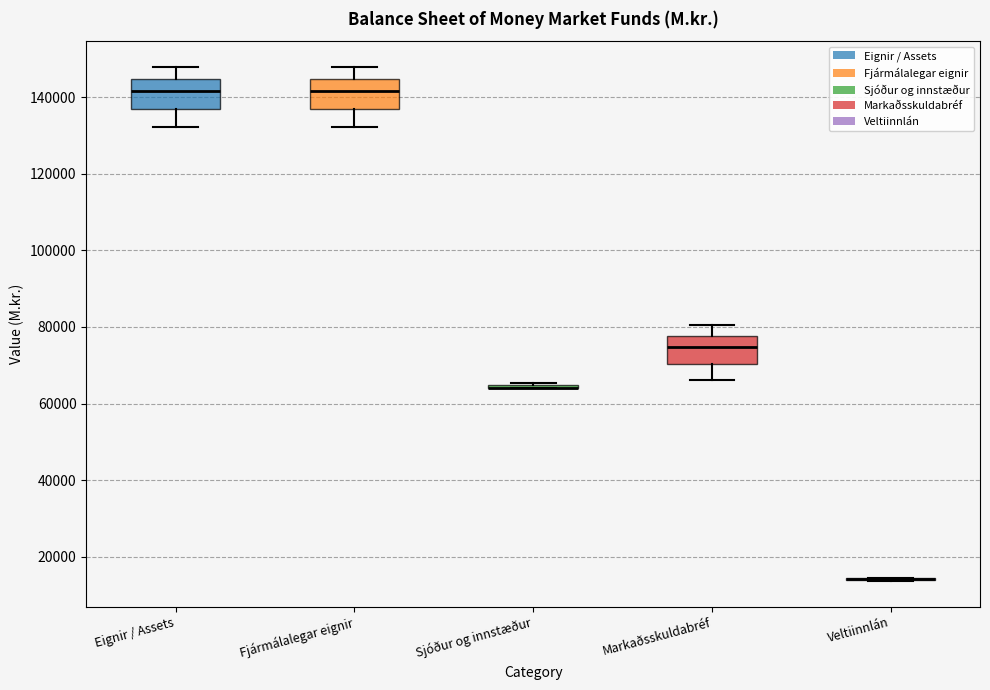

Reading left to right, read every box against the y-axis: the position of its median line, the range the box covers, and the ends of its whiskers. The values are not printed on the chart, so give them approximately, as read against the axis.

Eignir / Assets: median 142000, box 136000 to 144000, whiskers 132000 to 148000
Fjármálalegar eignir: median 142000, box 136000 to 144000, whiskers 132000 to 148000
Sjóður og innstæður: box collapsed to a line at 64000, whiskers 64000 to 66000
Markaðsskuldabréf: median 74000, box 70000 to 78000, whiskers 66000 to 80000
Veltiinnlán: box collapsed to a line at 14000, whiskers 14000 to 14000